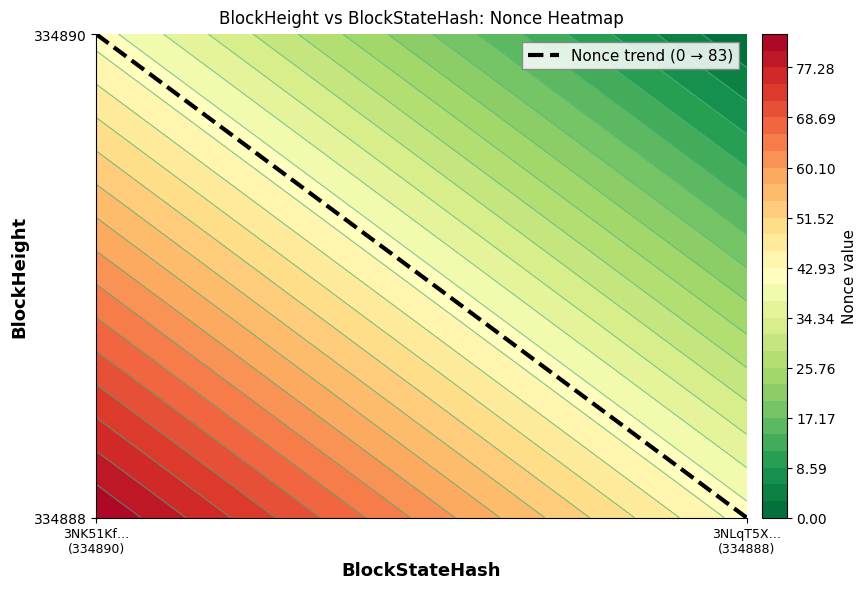

Reading left to right, what are all the values shown in this chart?

334890	334888